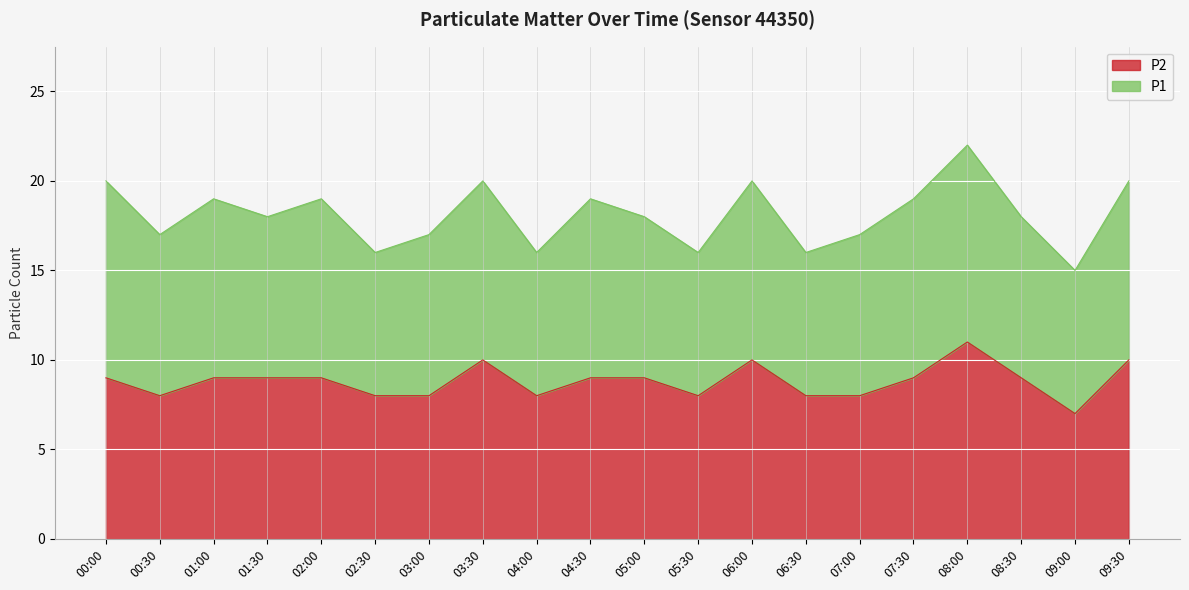

Reading right to left, list all the values displayed in this chart.

10	7	9	11	9	8	8	10	8	9	9	8	10	8	8	9	9	9	8	9